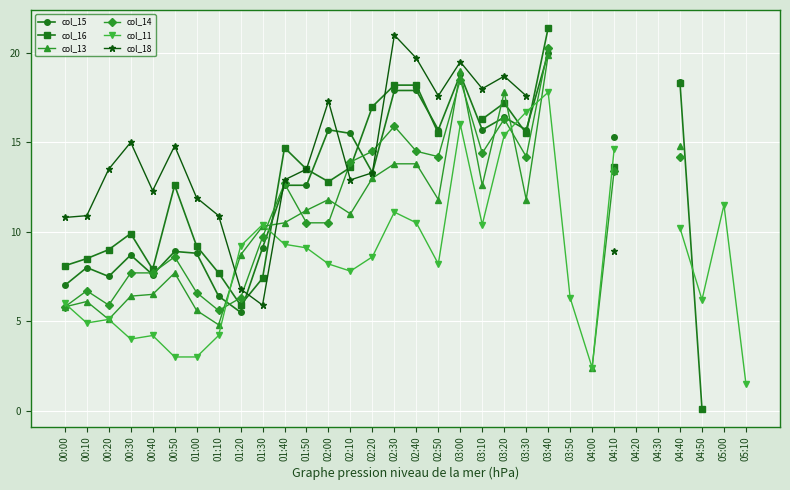

What is the difference between the highest and lowest values at 00:00?

5.0